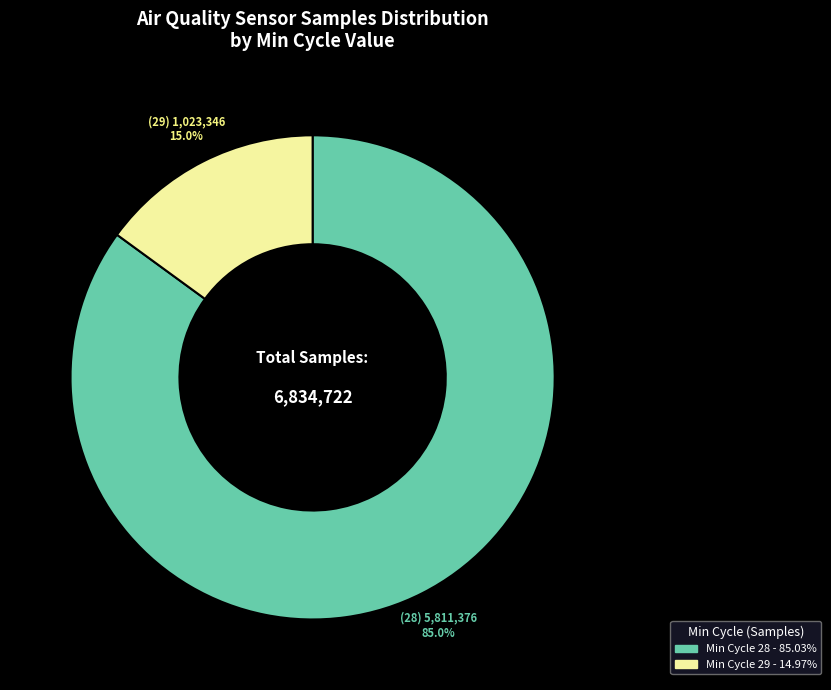

Does any single category account for the majority?

Yes